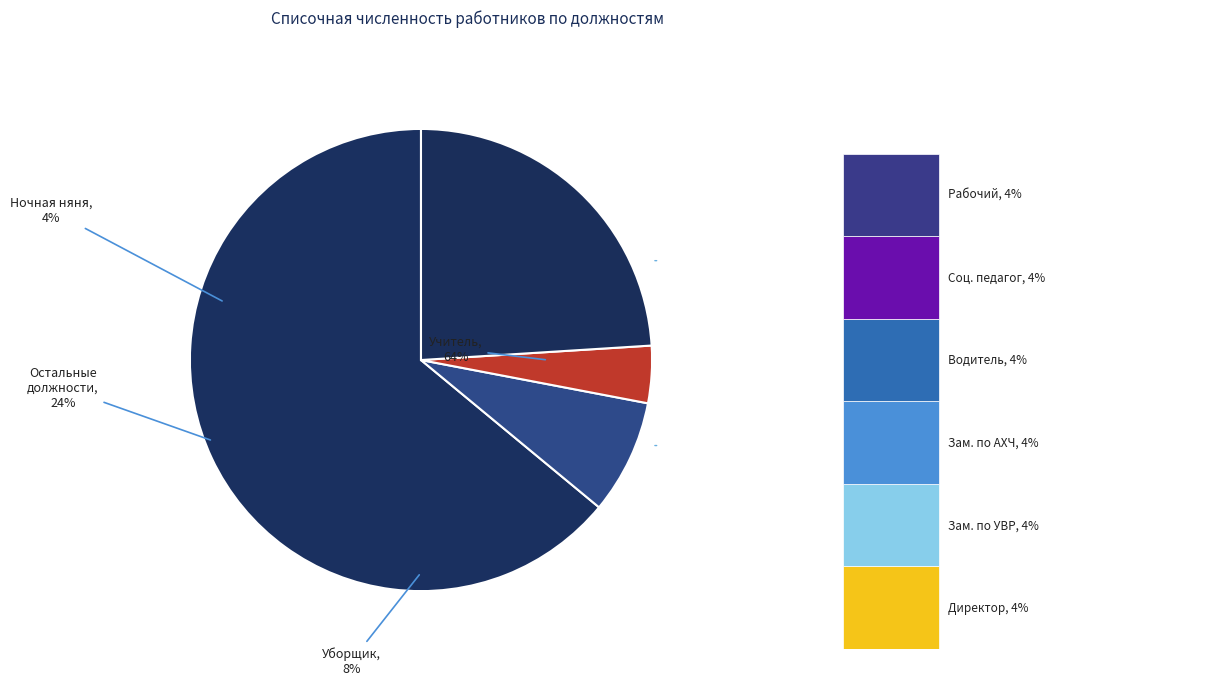

Count the number of slices in the pie.

9